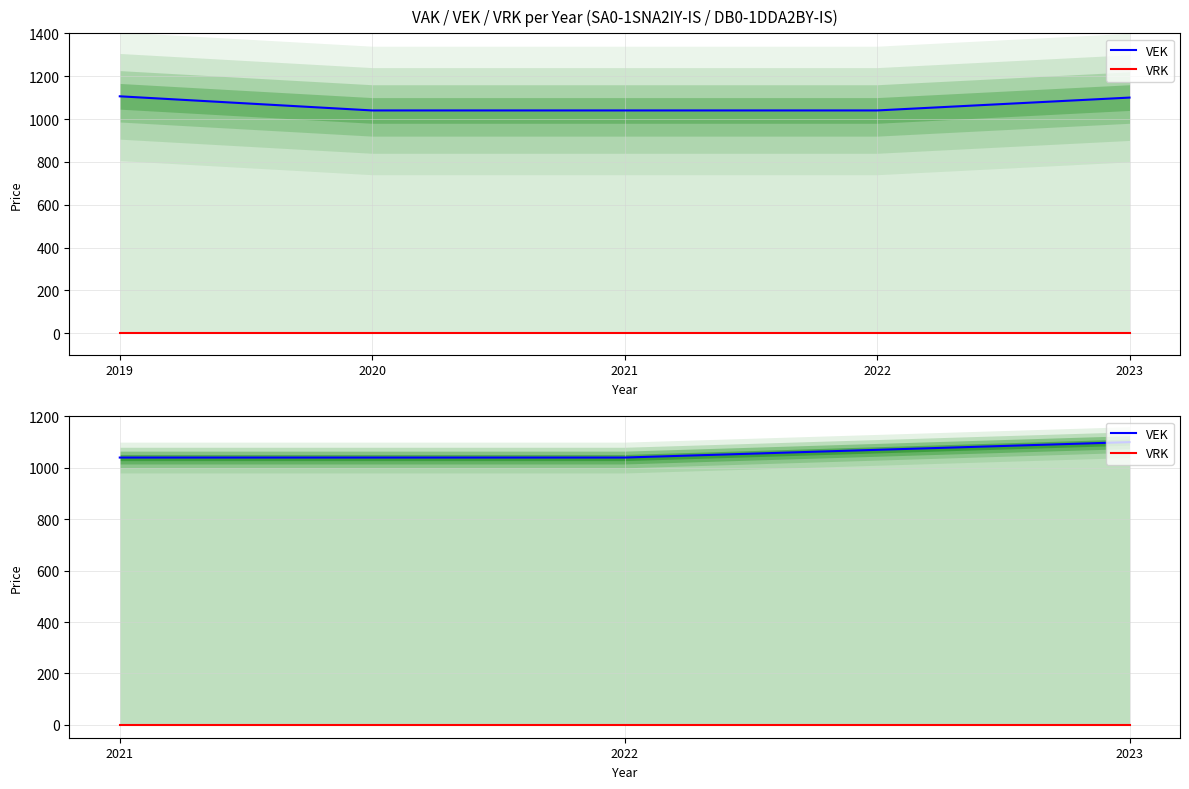

Where is VEK nearest to the value 1070?

2021